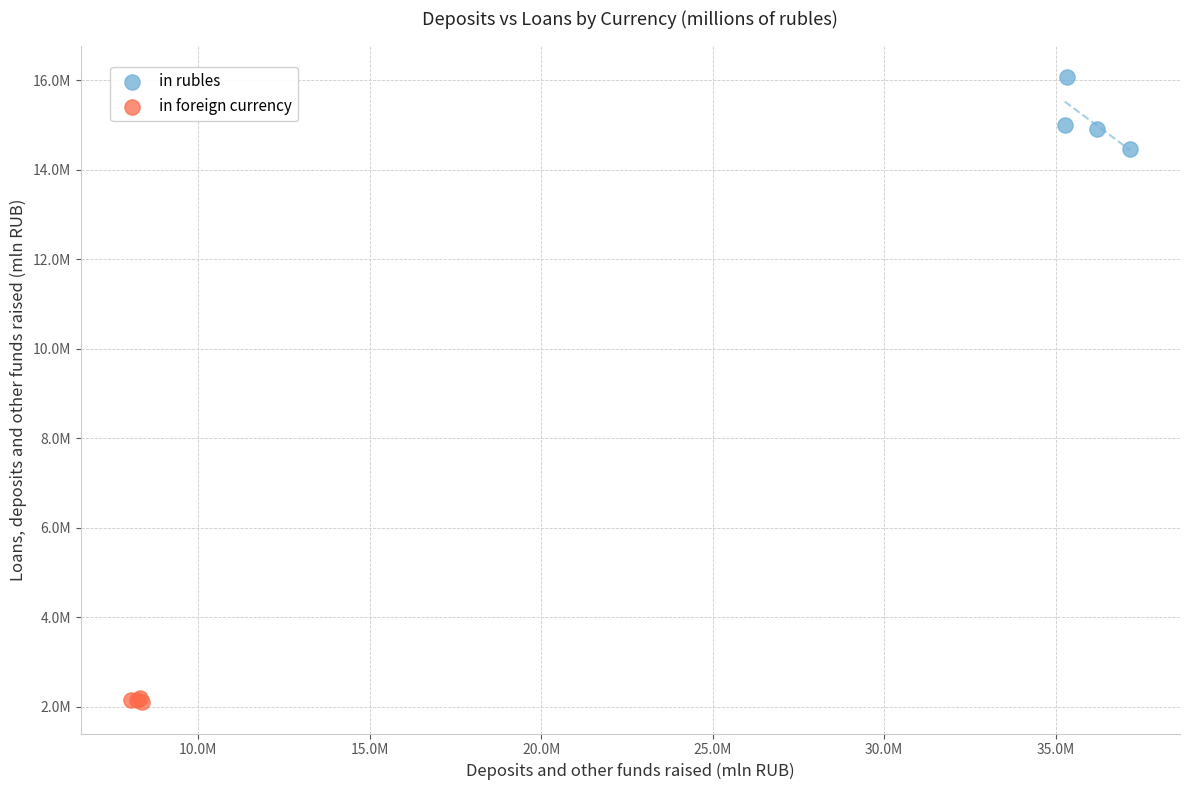

What are all the series names shown in the legend?

in rubles, in foreign currency